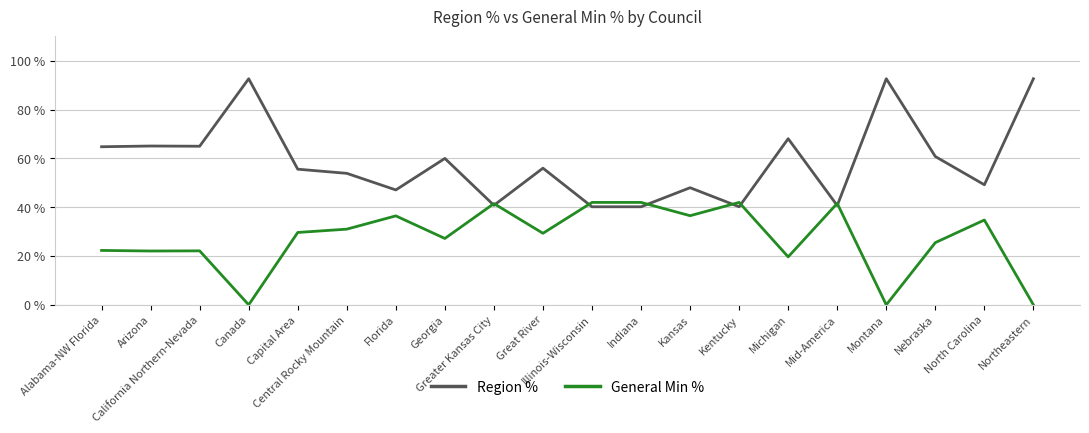

The Region % series shows 30.1 at Great River. True or false?

False